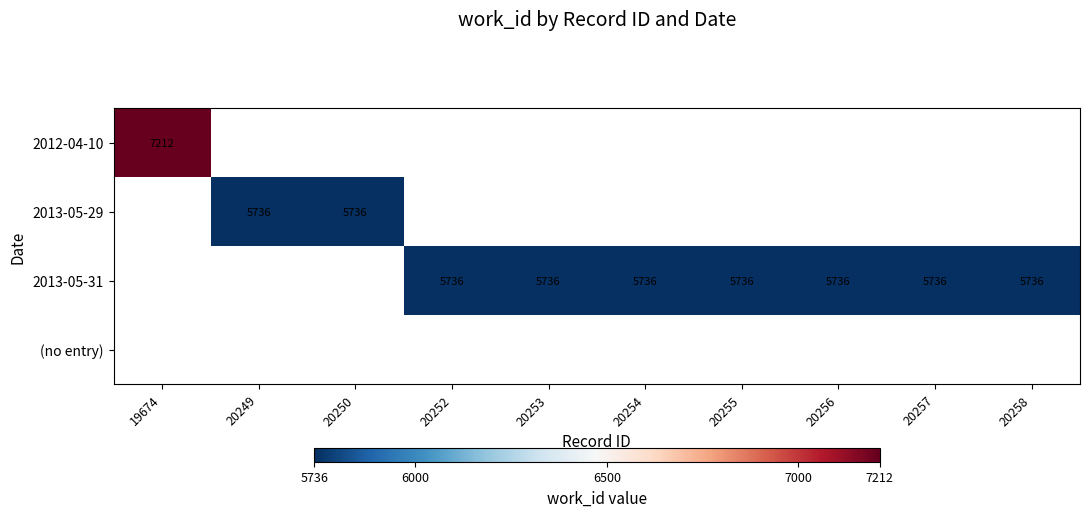

True or false: 2013-05-31 has a value of 1539 at 20254.

False